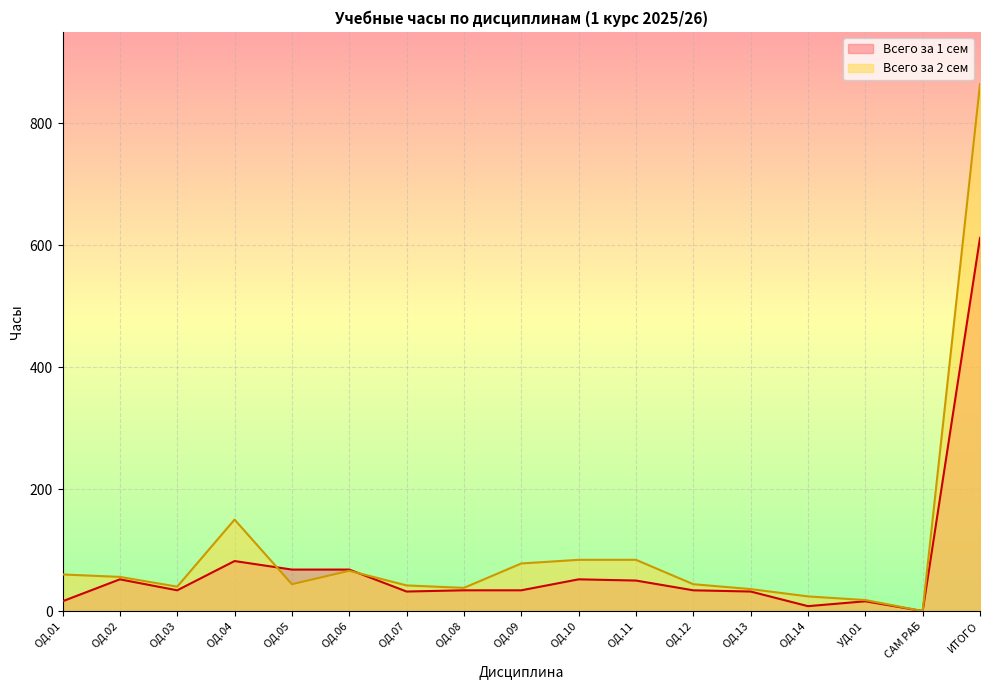

At which label does Всего за 1 сем reach its peak?

ИТОГО